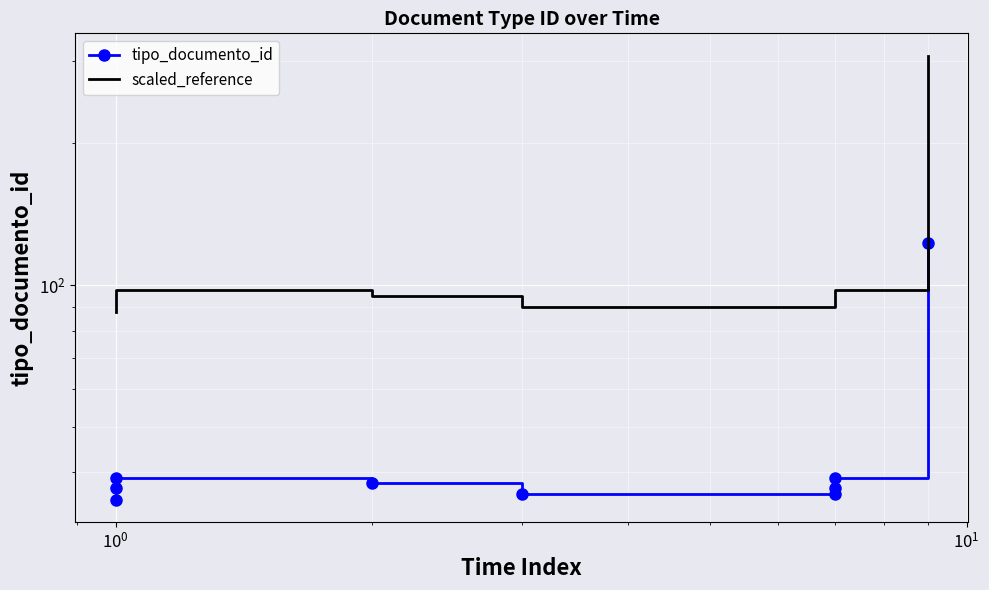

Is the value of tipo_documento_id at 7 greater than the value of scaled_reference at $\mathdefault{10^{0}}$?

No